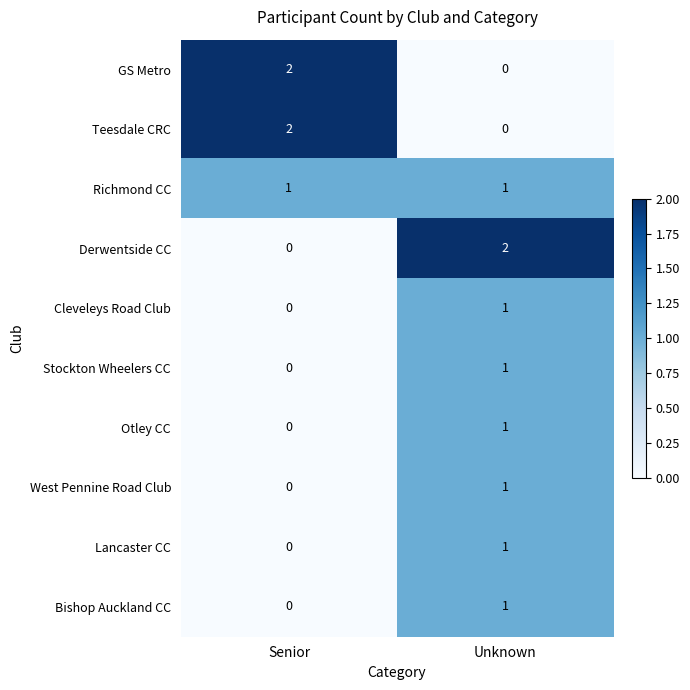

At which category is the sum across all series the highest?

Unknown